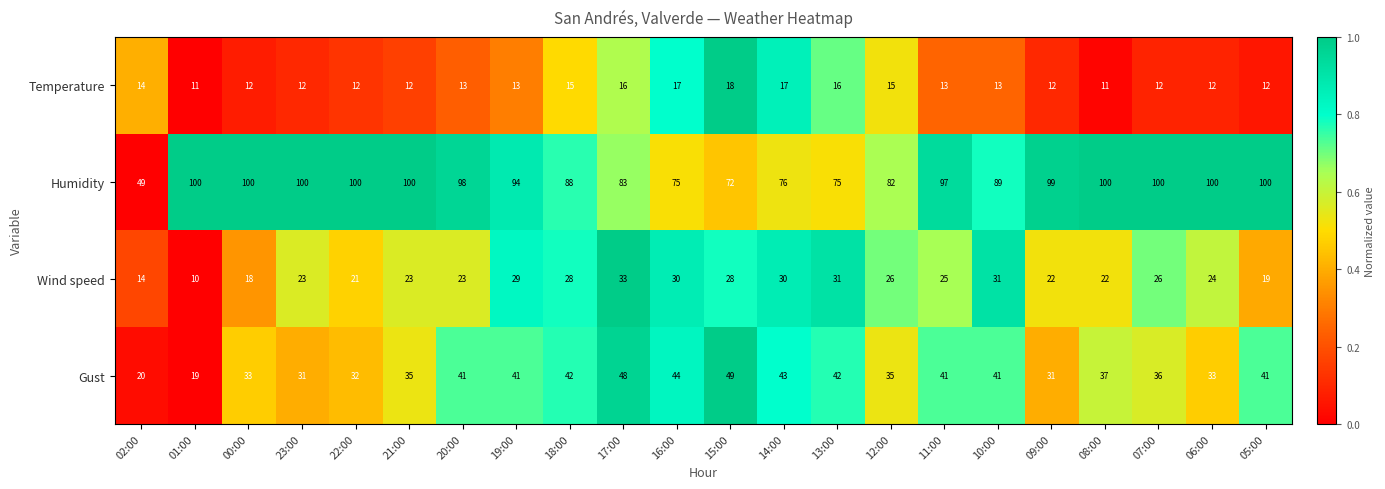

What is the total value across all series at 21:00?

170